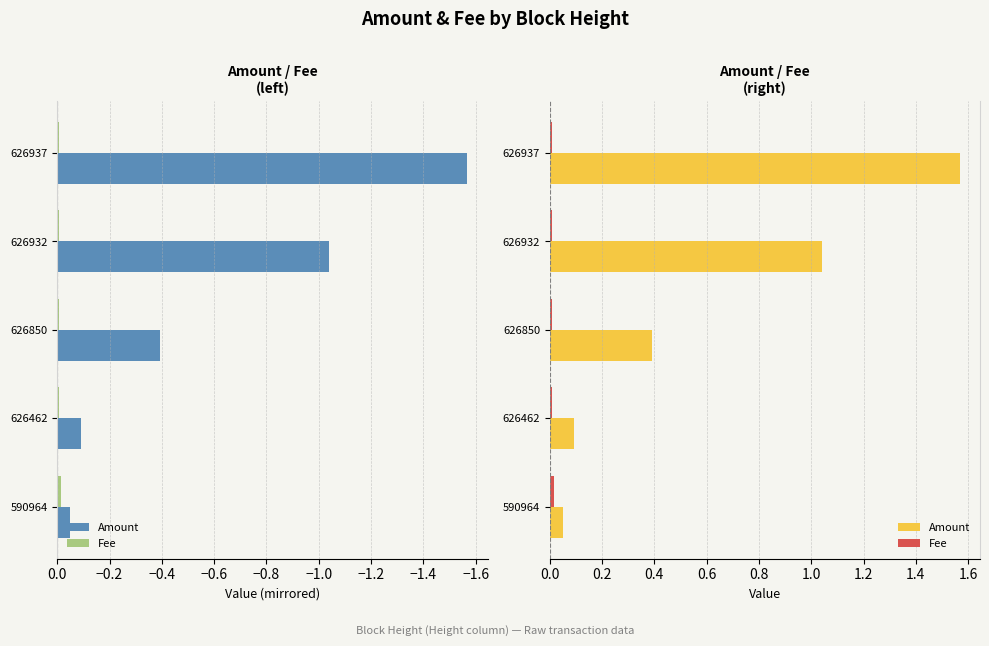

The Fee series shows 0.0 at 626937. True or false?

True